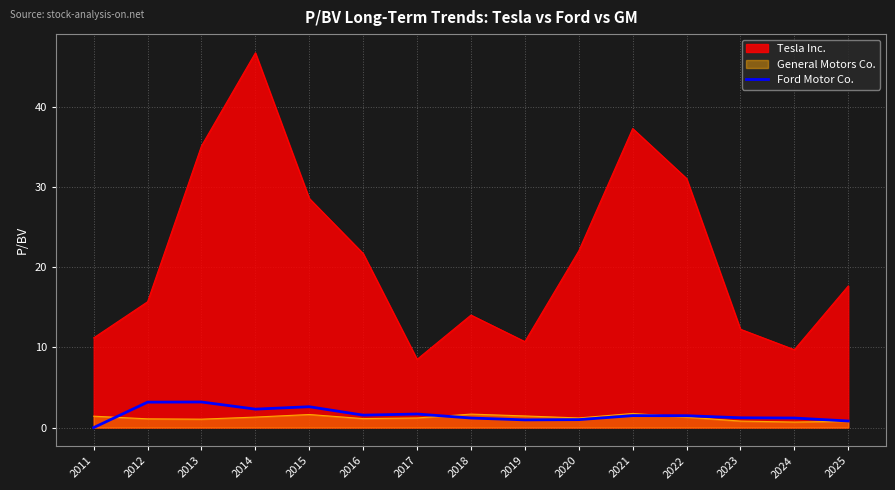

Between 2011 and 2025, which series saw the biggest shift?

Tesla Inc.